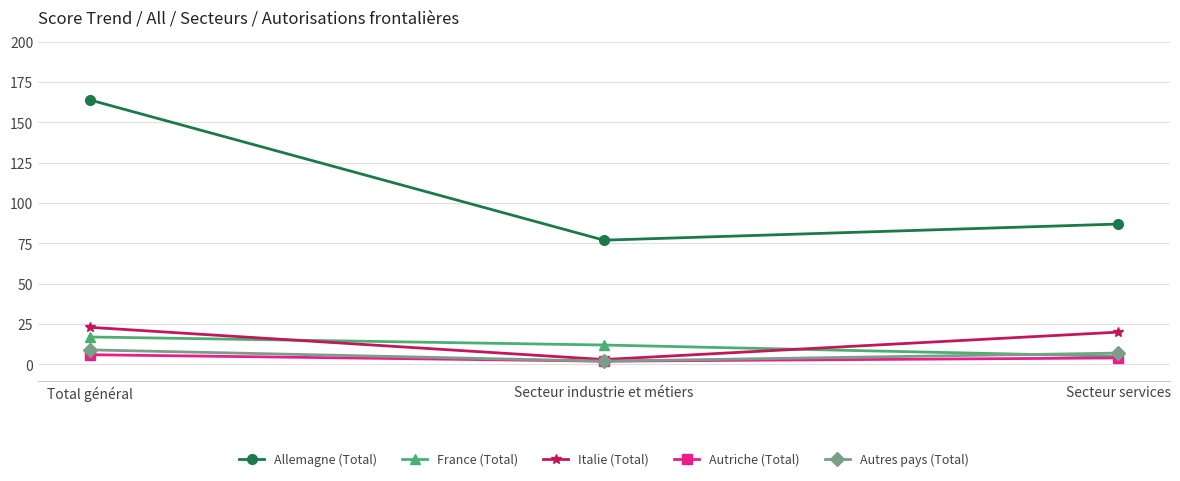

How many categories are shown in the chart?

3